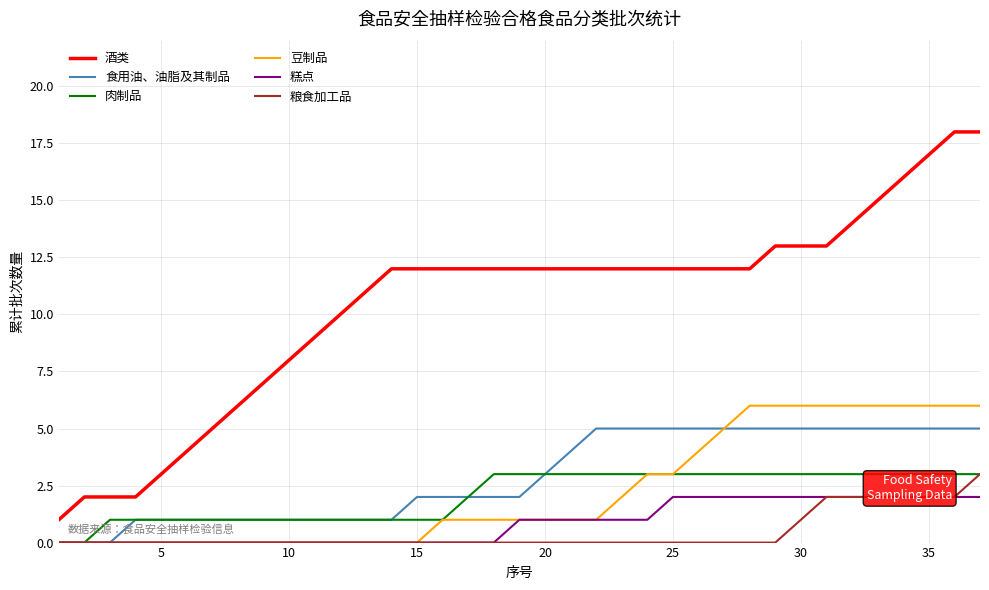

True or false: 酒类 has a value of 10 at 35.

False